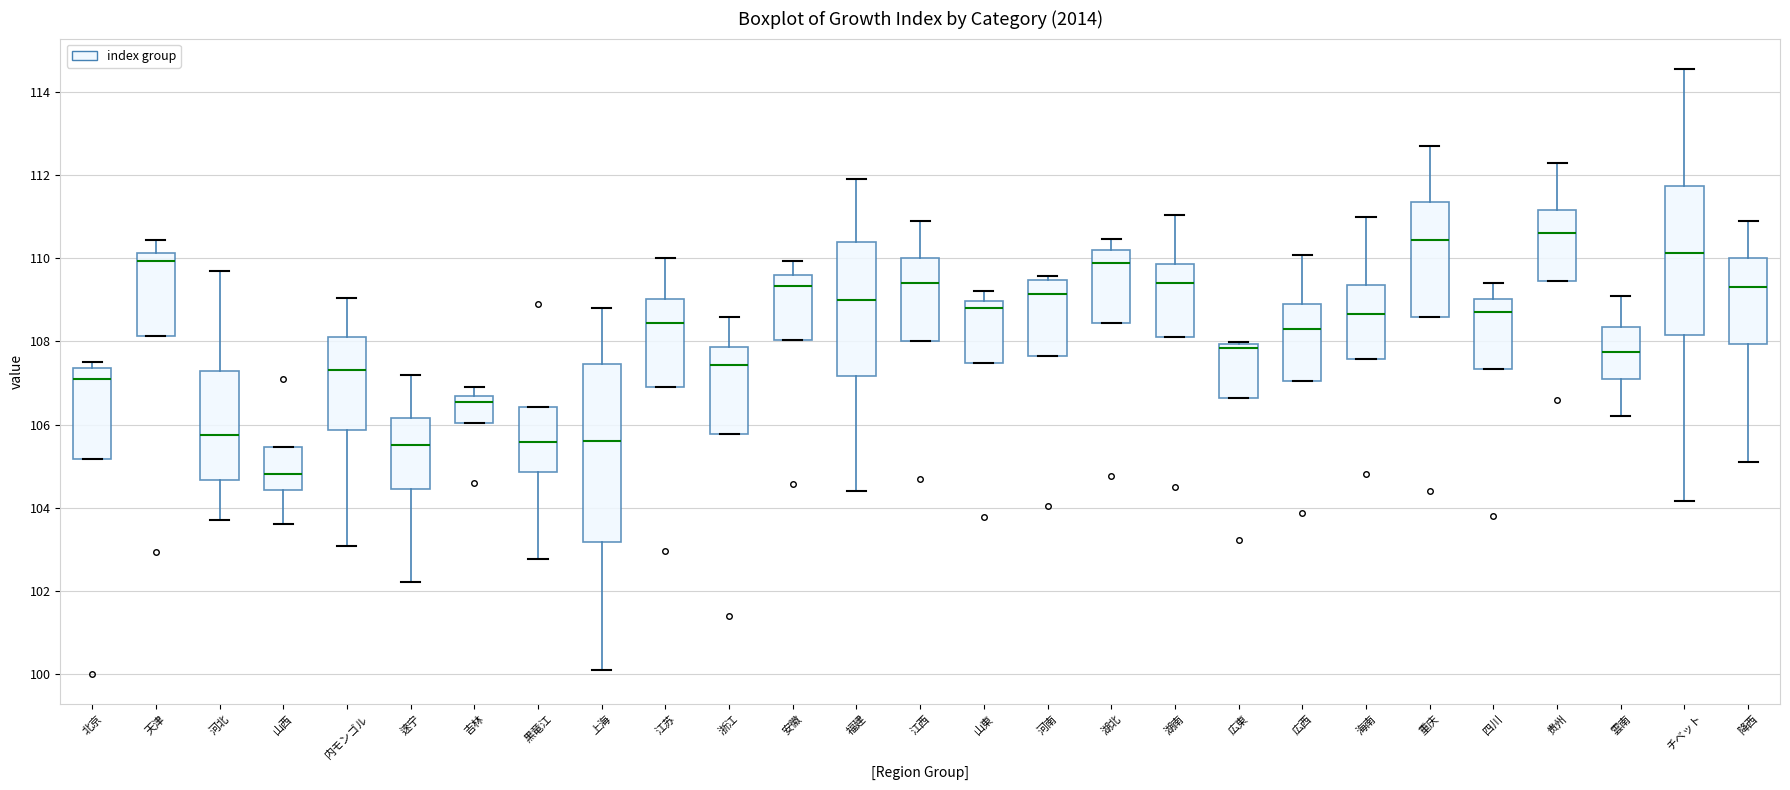

Reading left to right, read every box against the y-axis: the position of its median line, the range the box covers, and the ends of its whiskers. The values are not printed on the chart, so give them approximately, as read against the axis.

北京: median 107.2, box 105.2 to 107.4, whiskers 105.2 to 107.6
天津: median 110.0, box 108.2 to 110.2, whiskers 108.2 to 110.4
河北: median 105.8, box 104.6 to 107.4, whiskers 103.8 to 109.8
山西: median 104.8, box 104.4 to 105.4, whiskers 103.6 to 105.4
内モンゴル: median 107.4, box 105.8 to 108.2, whiskers 103.0 to 109.0
逨宁: median 105.6, box 104.4 to 106.2, whiskers 102.2 to 107.2
吉林: median 106.6 (just below the box's upper edge), box 106.0 to 106.6, whiskers 106.0 to 107.0
黒竜江: median 105.6, box 104.8 to 106.4, whiskers 102.8 to 106.4
上海: median 105.6, box 103.2 to 107.4, whiskers 100.2 to 108.8
江苏: median 108.4, box 106.8 to 109.0, whiskers 106.8 to 110.0
浙江: median 107.4, box 105.8 to 107.8, whiskers 105.8 to 108.6
安徽: median 109.4, box 108.0 to 109.6, whiskers 108.0 to 110.0
福建: median 109.0, box 107.2 to 110.4, whiskers 104.4 to 112.0
江西: median 109.4, box 108.0 to 110.0, whiskers 108.0 to 111.0
山東: median 108.8, box 107.4 to 109.0, whiskers 107.4 to 109.2
河南: median 109.2, box 107.6 to 109.4, whiskers 107.6 to 109.6
湖北: median 110.0, box 108.4 to 110.2, whiskers 108.4 to 110.4
湖南: median 109.4, box 108.2 to 109.8, whiskers 108.2 to 111.0
広東: median 107.8, box 106.6 to 108.0, whiskers 106.6 to 108.0
広西: median 108.4, box 107.0 to 108.8, whiskers 107.0 to 110.0
海南: median 108.6, box 107.6 to 109.4, whiskers 107.6 to 111.0
重庆: median 110.4, box 108.6 to 111.4, whiskers 108.6 to 112.8
四川: median 108.8, box 107.4 to 109.0, whiskers 107.4 to 109.4
贵州: median 110.6, box 109.4 to 111.2, whiskers 109.4 to 112.4
雲南: median 107.8, box 107.2 to 108.4, whiskers 106.2 to 109.2
チベット: median 110.2, box 108.2 to 111.8, whiskers 104.2 to 114.6
降西: median 109.4, box 108.0 to 110.0, whiskers 105.2 to 111.0